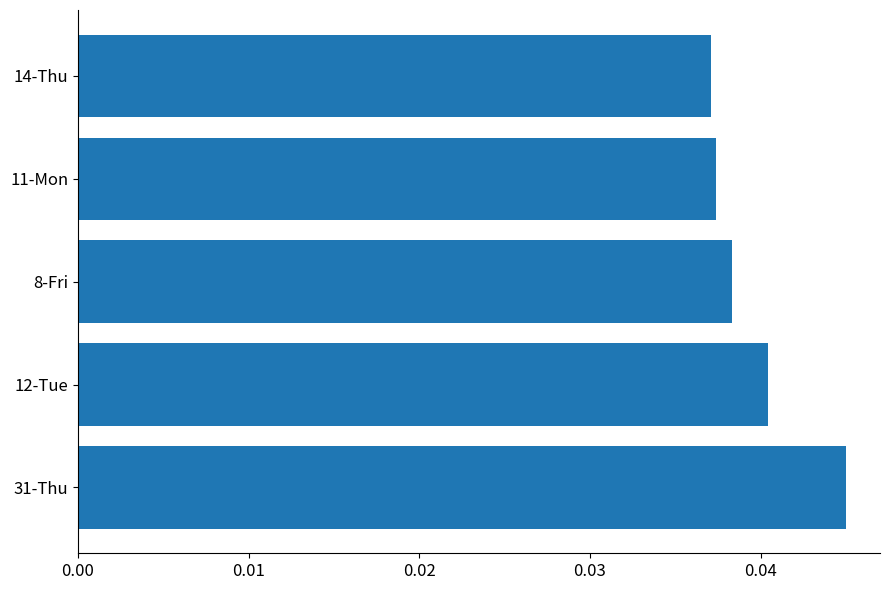

Does the chart contain stacked bars?

No